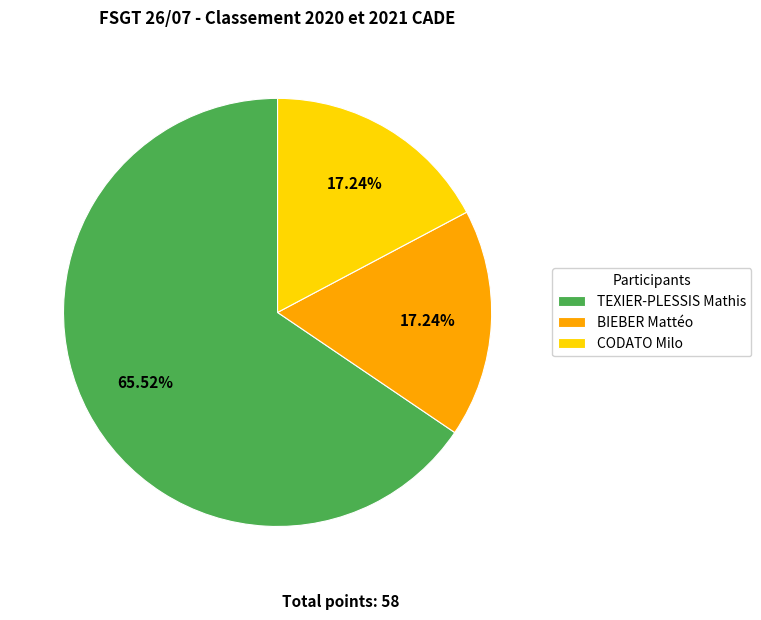

Does any single category account for the majority?

Yes